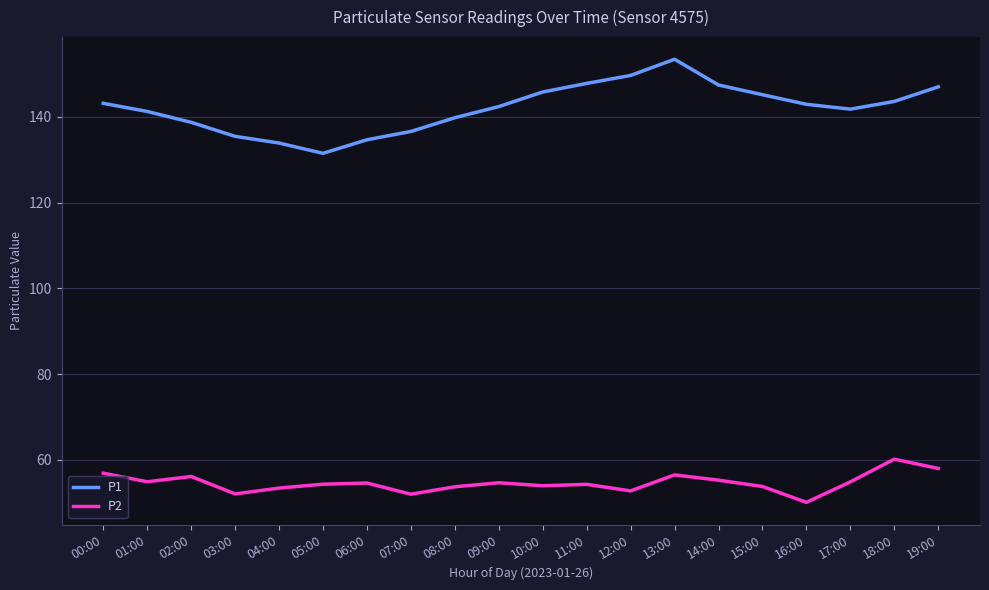

True or false: P2 has a value of 33.4 at 03:00.

False